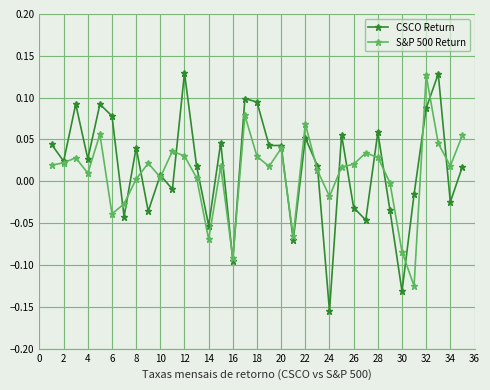

True or false: S&P 500 Return has more than 1 interior local peaks.

True